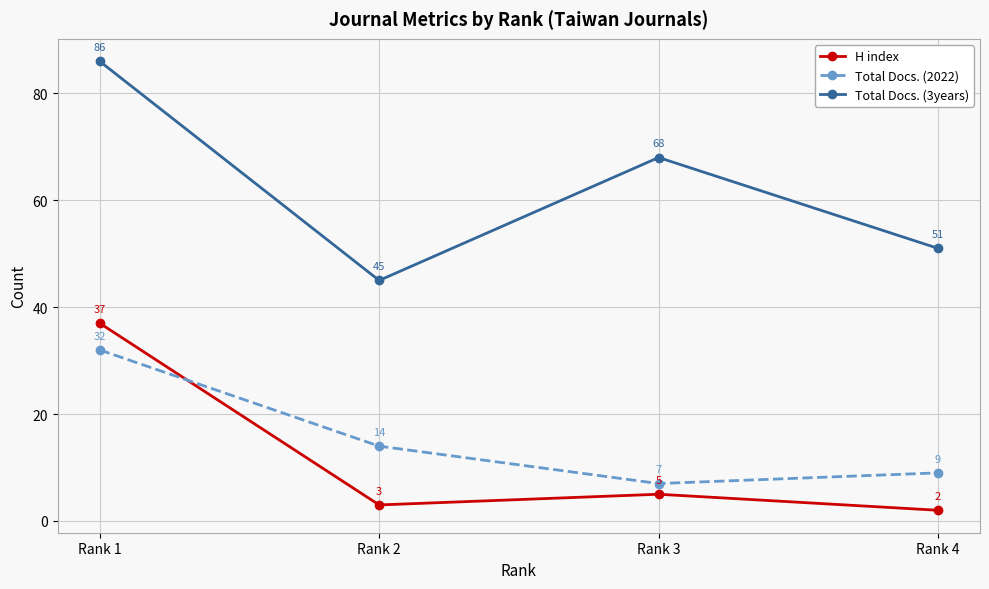

What is the maximum value for H index?

37